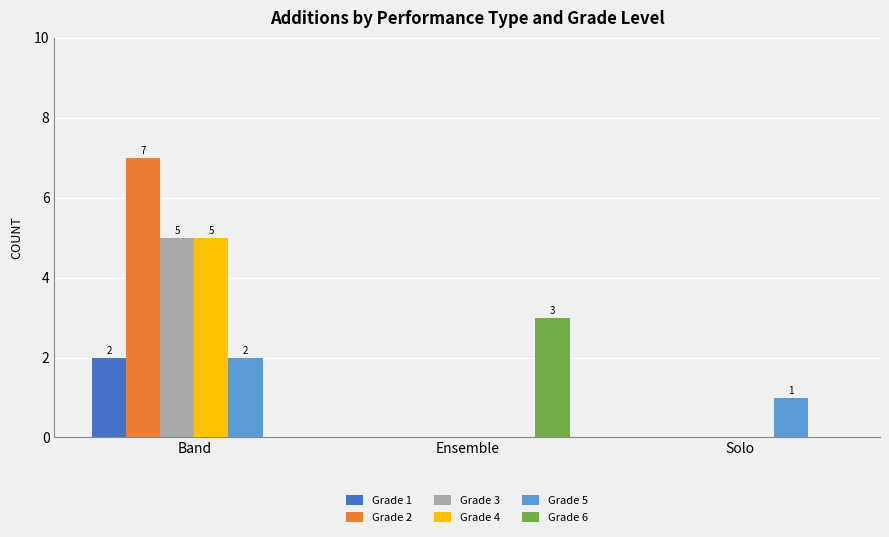

What are all the series names shown in the legend?

Grade 1, Grade 2, Grade 3, Grade 4, Grade 5, Grade 6